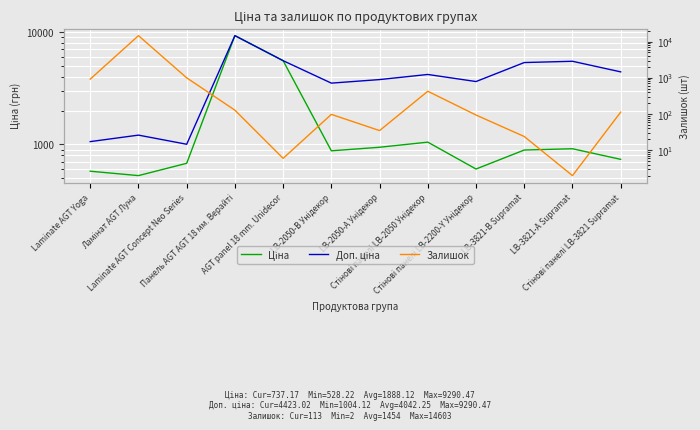

Between Стінові панелі LB-2050 Унідекор and LB-3821-А Supramat, which series saw the biggest shift?

Доп. ціна